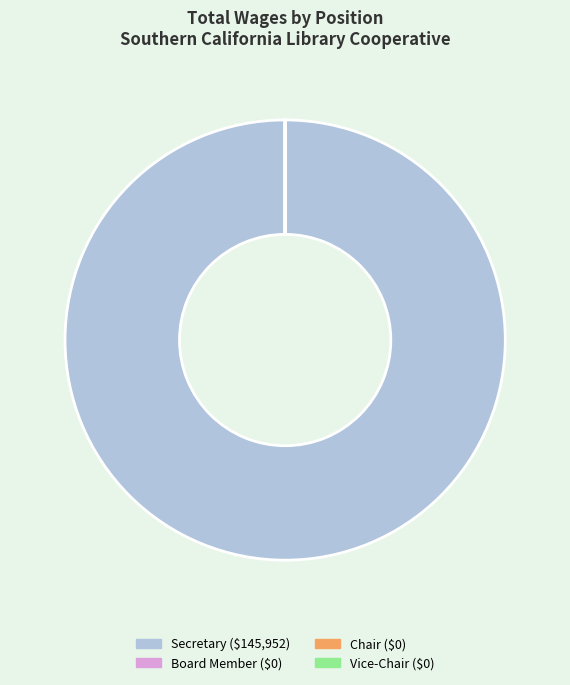

Is there a majority slice in this chart?

Yes